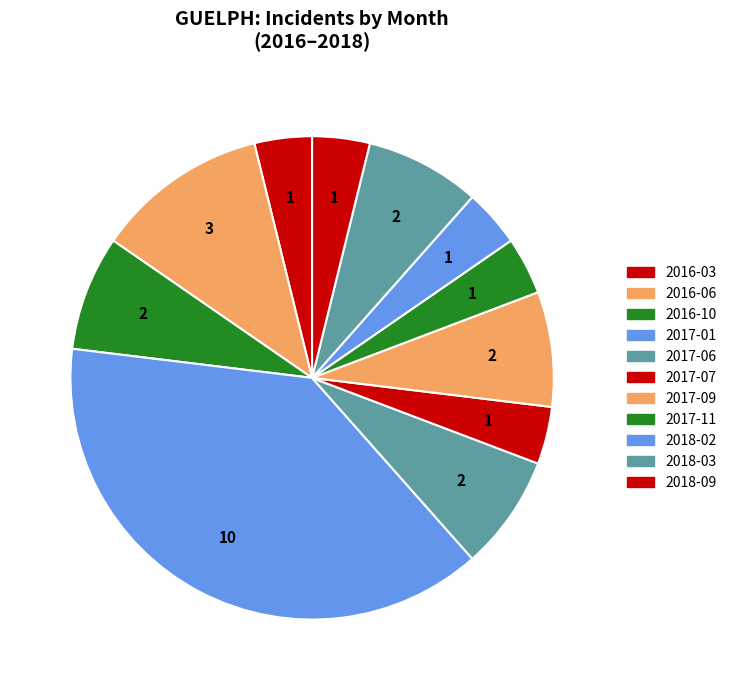

Approximately how many times larger is the value at 2017-11 compared to 2018-02?

1.0